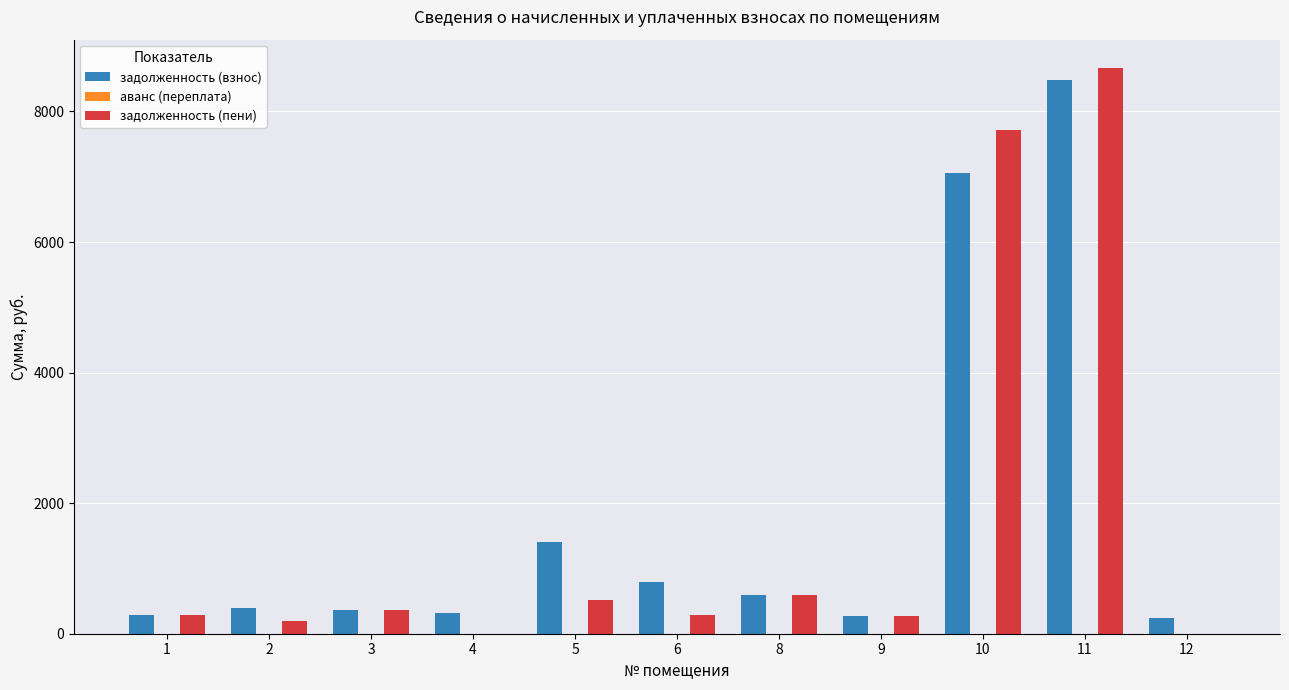

Which series changed the most between 3 and 11?

задолженность (пени)